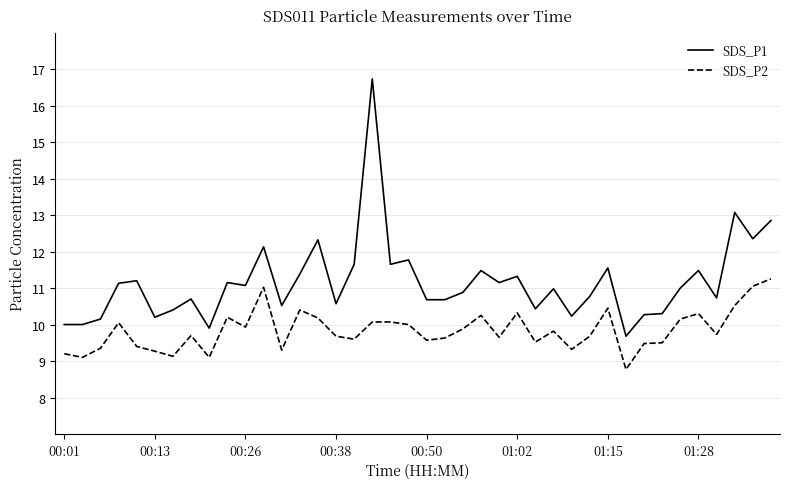

Which series has the largest total across all categories?

SDS_P1